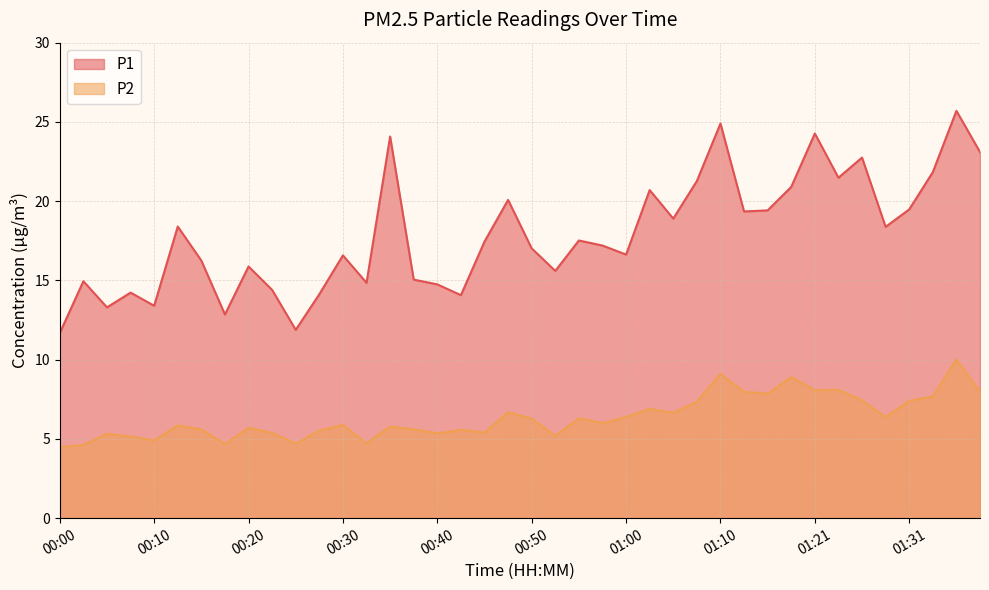

True or false: P1 and P2 cross at least once.

False